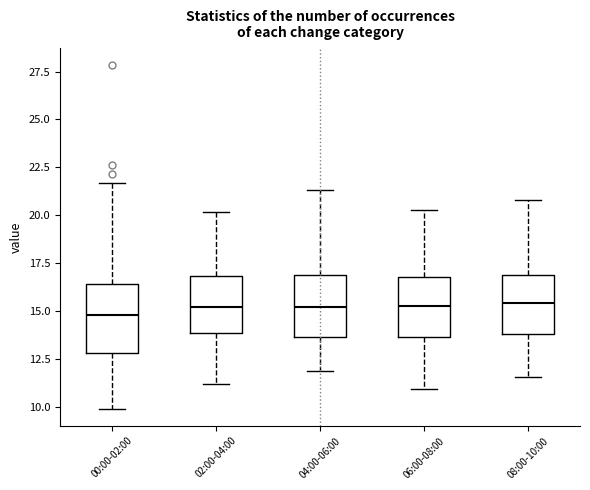

Where does the median line of the box for 02:00-04:00 sit on the y-axis? The values are not printed on the chart, so give them approximately, as read against the axis.

15.0